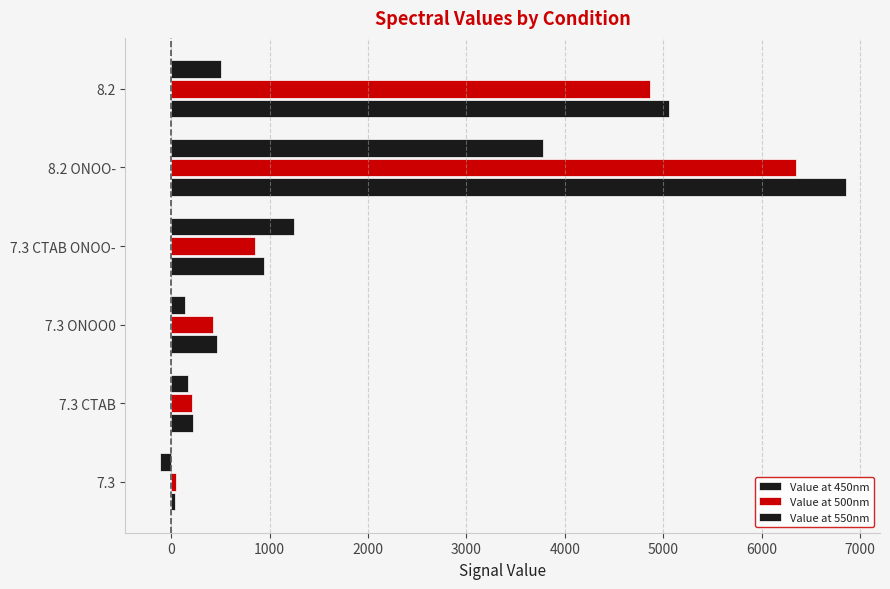

How many data points in Value at 550nm are less than 503?

3